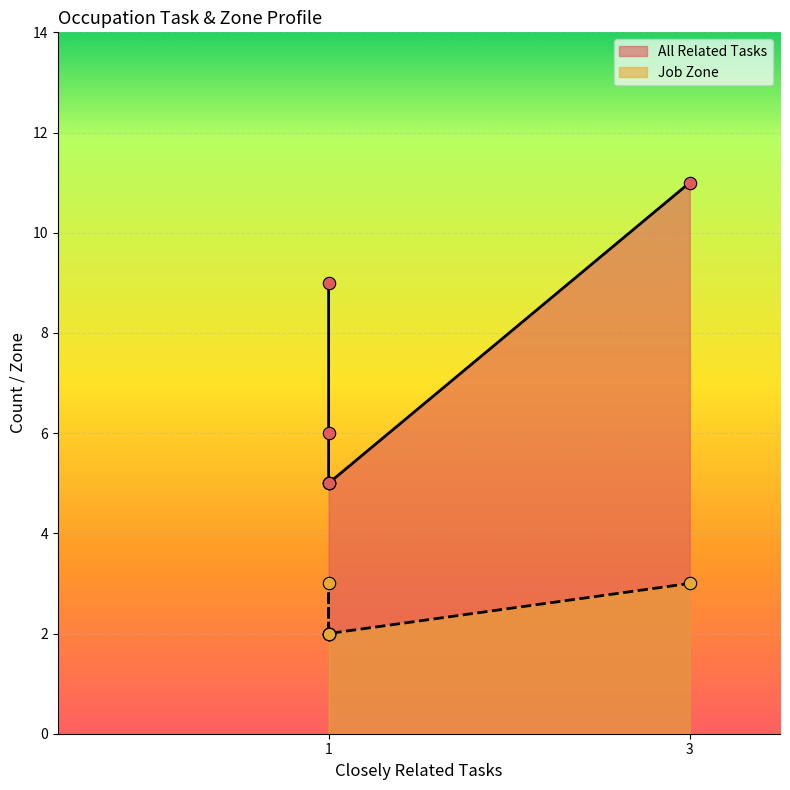

Which series has the widest spread of Y values?

All Related Tasks